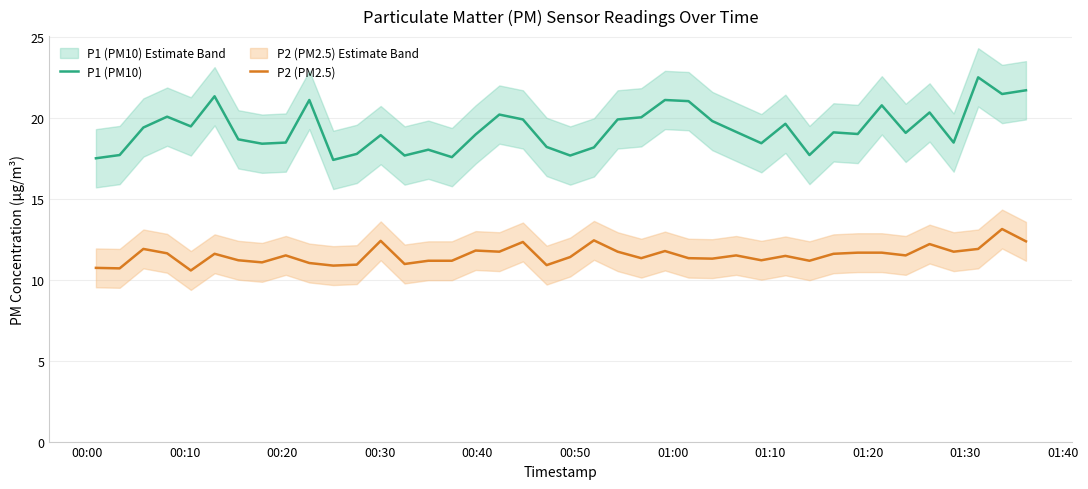

Which series has the largest total across all categories?

P1 (PM10)